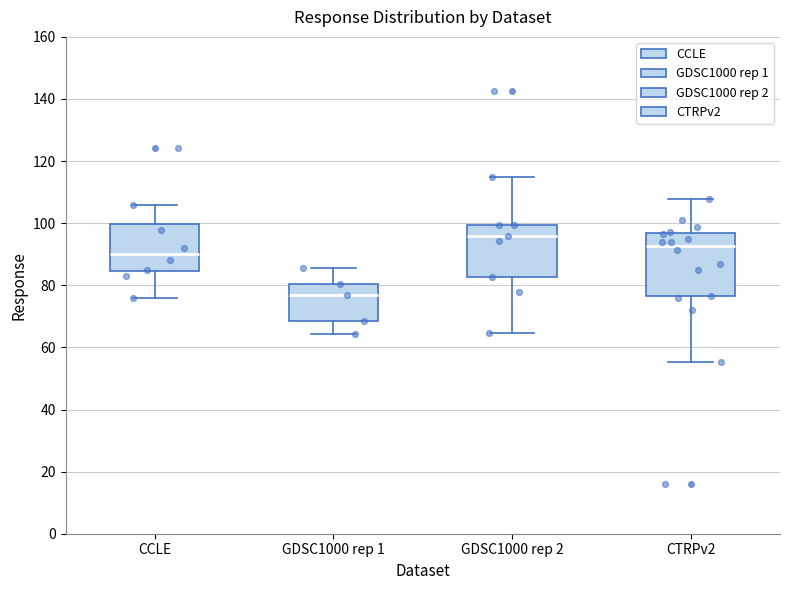

Which box has the highest median line?

GDSC1000 rep 2